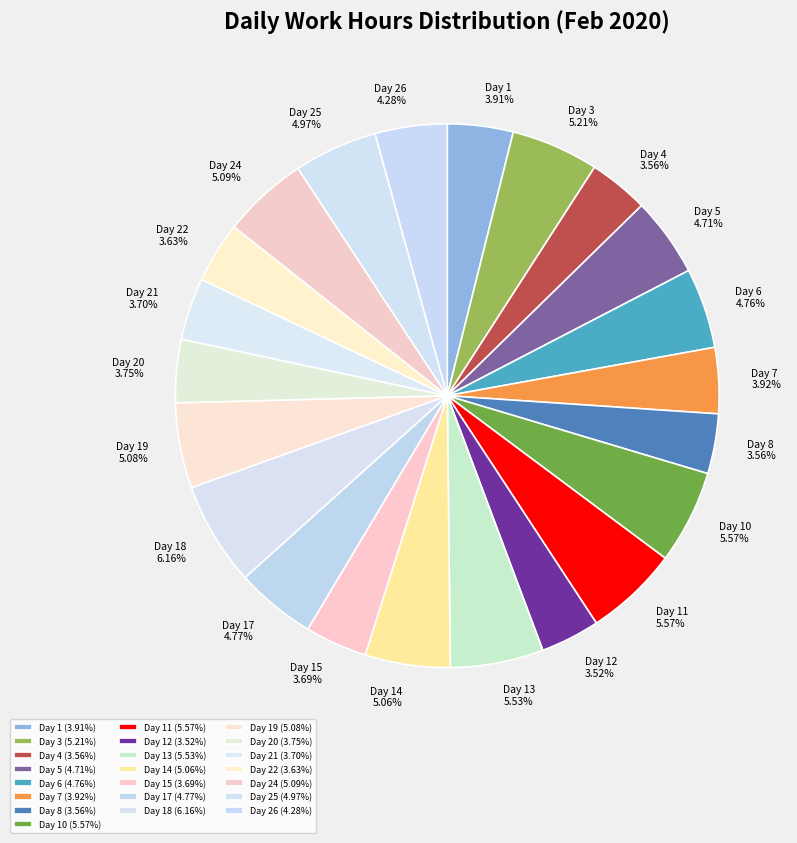

To the nearest percent, what is the average slice percentage?

5%